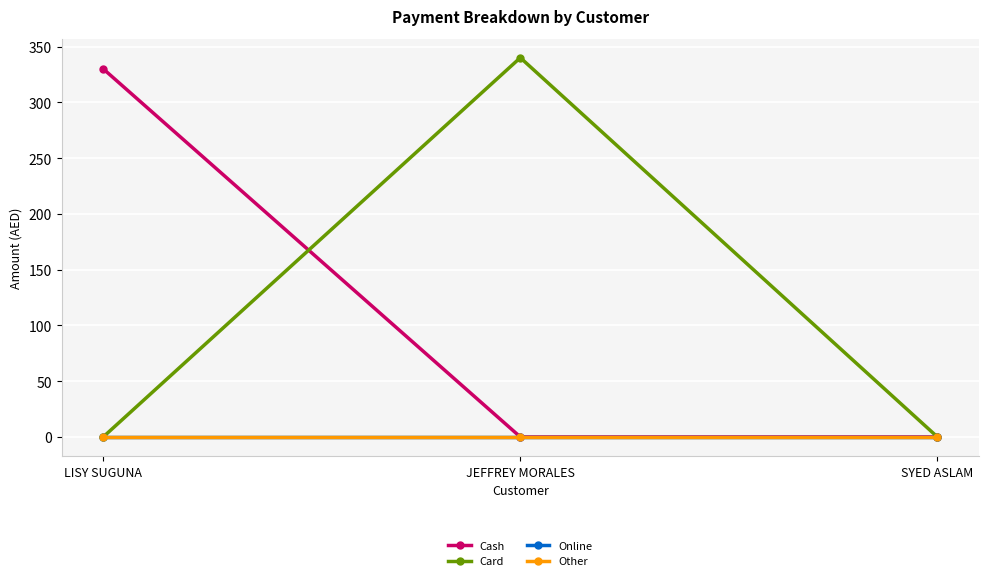

Which series has the largest total across all categories?

Card